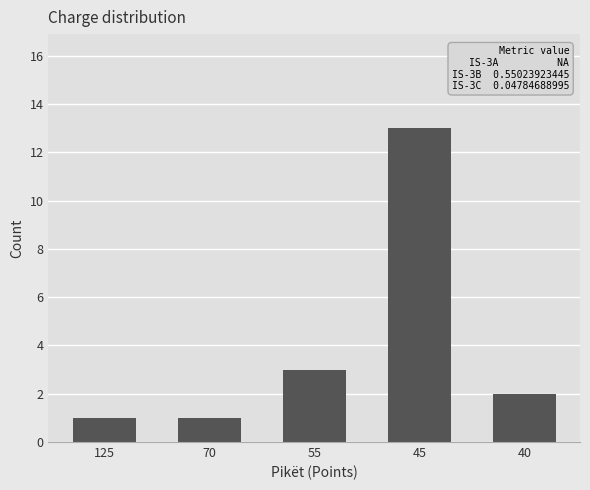

How many series are shown in this chart?

1